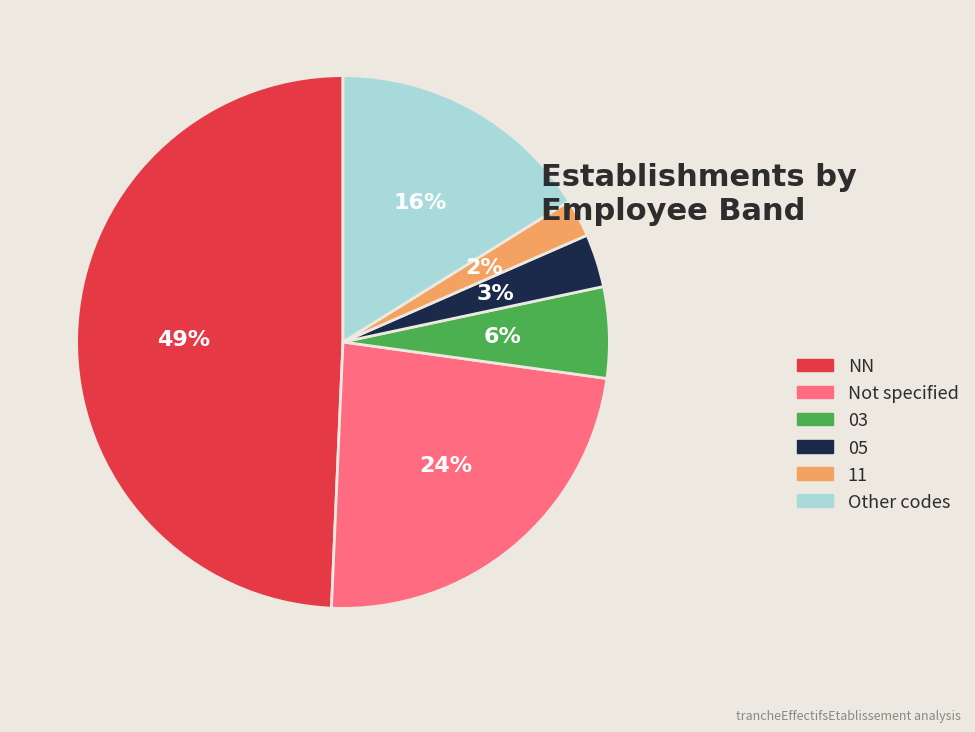

Is there any slice that represents more than half of the pie?

No